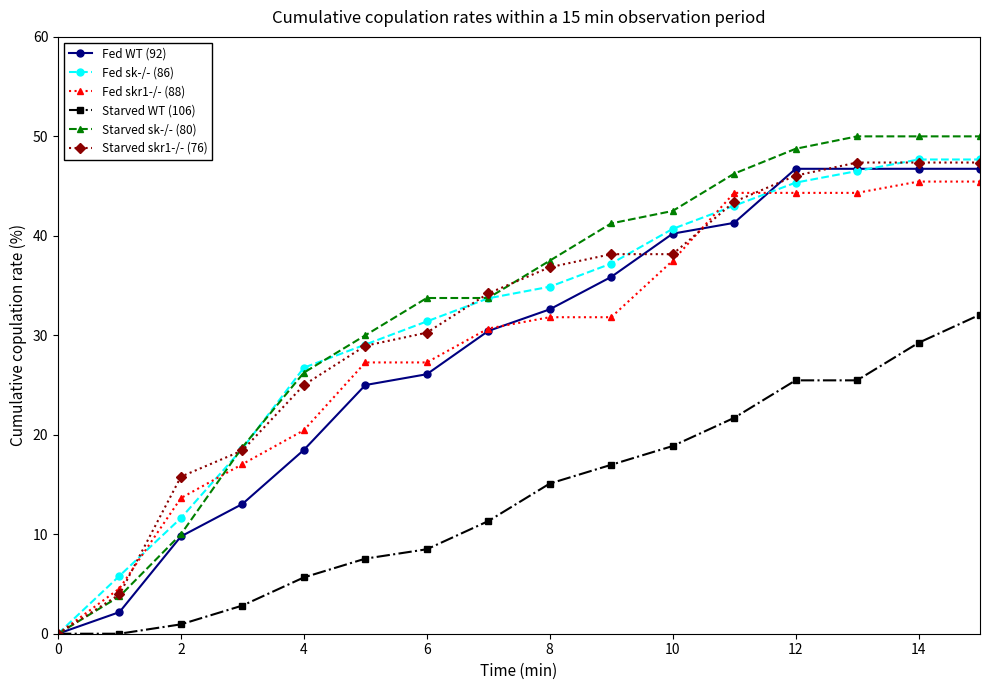

What is the maximum value shown in the chart?

50.0